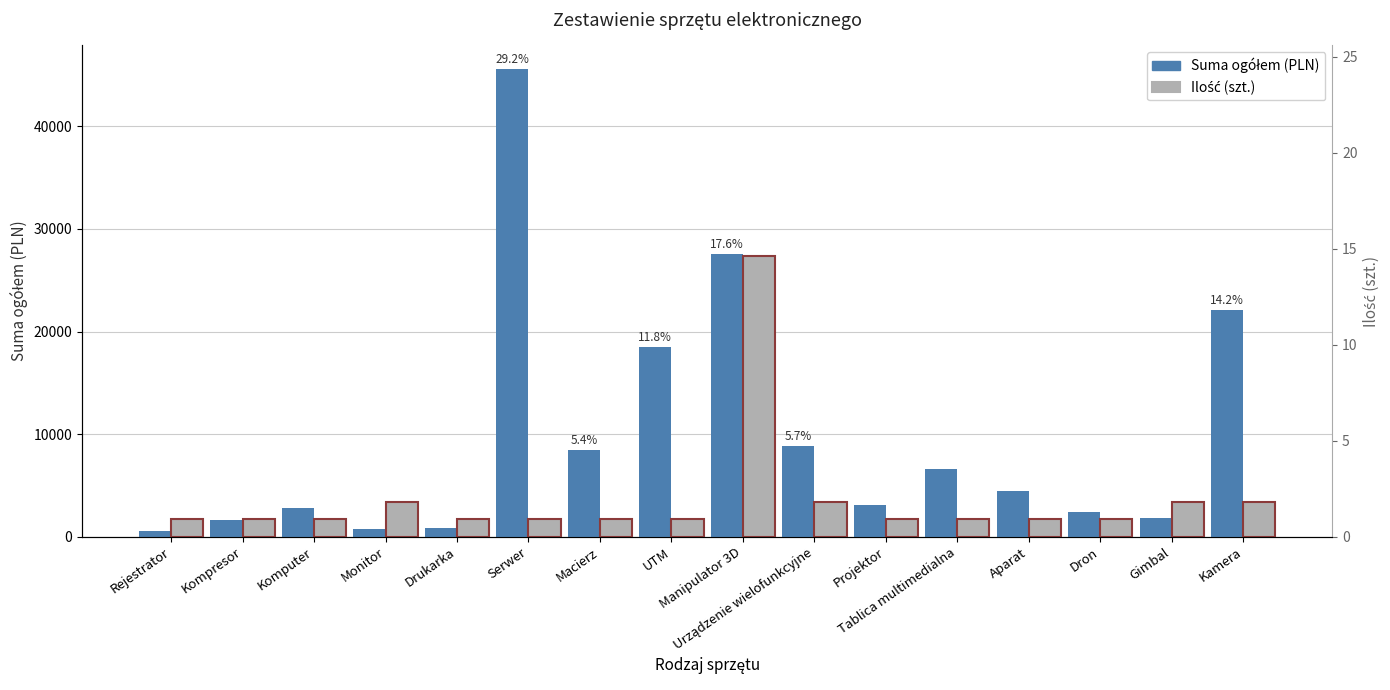

Reading right to left, extract all data points from this chart.

Suma ogółem (PLN): Kamera=22140.0	Gimbal=1845.0	Dron=2460.0	Aparat=4428.0	Tablica multimedialna=6642.0	Projektor=3075.0	Urządzenie wielofunkcyjne=8856.0	Manipulator 3D=27552.0	UTM=18449.0	Macierz=8460.0	Serwer=45620.0	Drukarka=848.7	Monitor=778.9	Komputer=2844.7	Kompresor=1629.8	Rejestrator=585.9
Ilość (szt.): Kamera=3421.5	Gimbal=3421.5	Dron=1710.8	Aparat=1710.8	Tablica multimedialna=1710.8	Projektor=1710.8	Urządzenie wielofunkcyjne=3421.5	Manipulator 3D=27372.0	UTM=1710.8	Macierz=1710.8	Serwer=1710.8	Drukarka=1710.8	Monitor=3421.5	Komputer=1710.8	Kompresor=1710.8	Rejestrator=1710.8